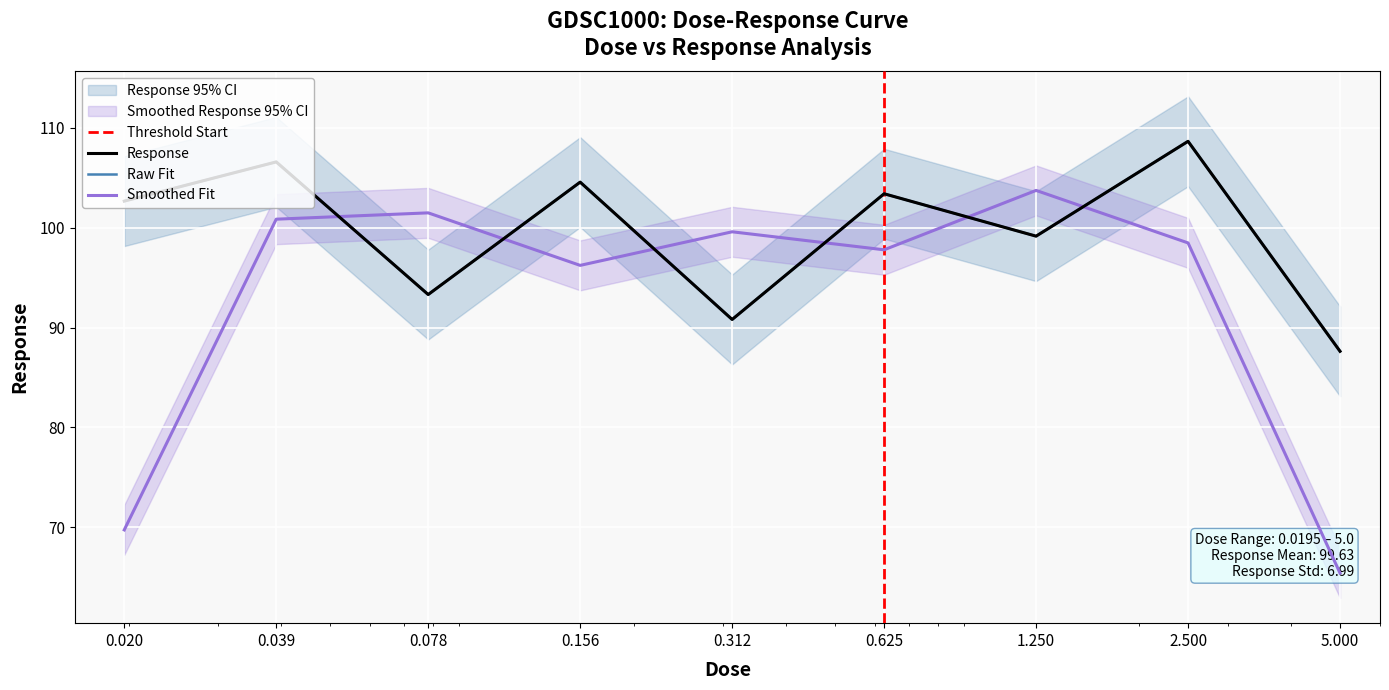

True or false: there are more than 1 points higher than both neighbors.

True